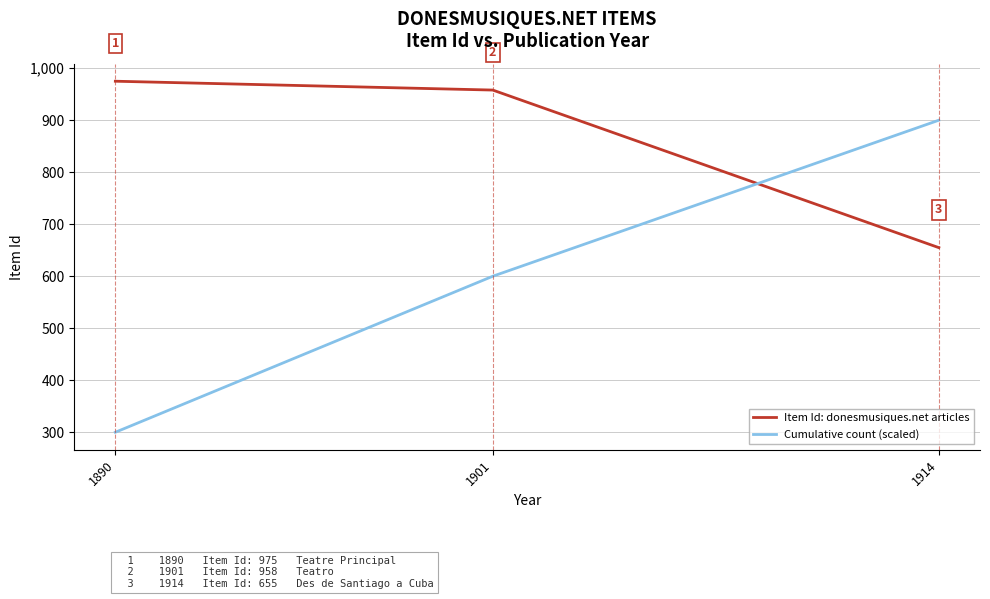

Is this an area chart (filled region under the line)?

No